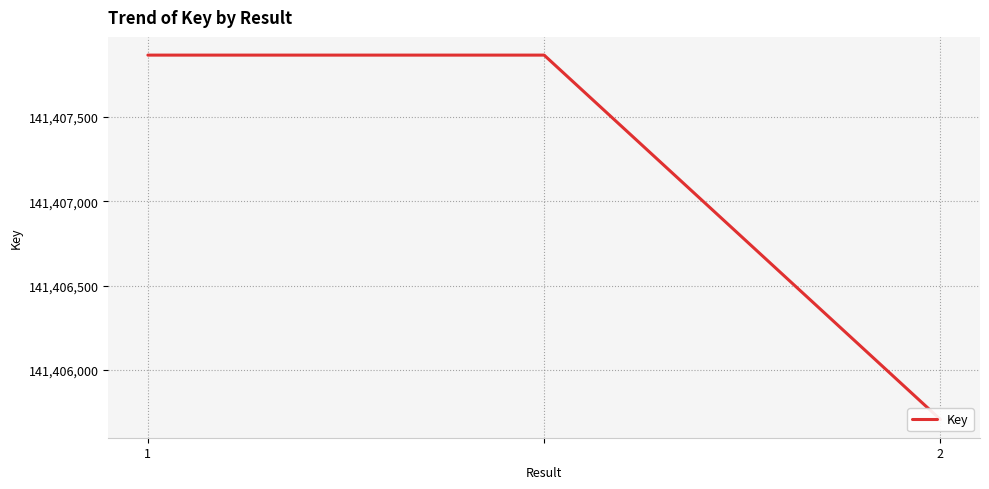

Reading left to right, extract all data points from this chart.

141407867	141407867	141405705